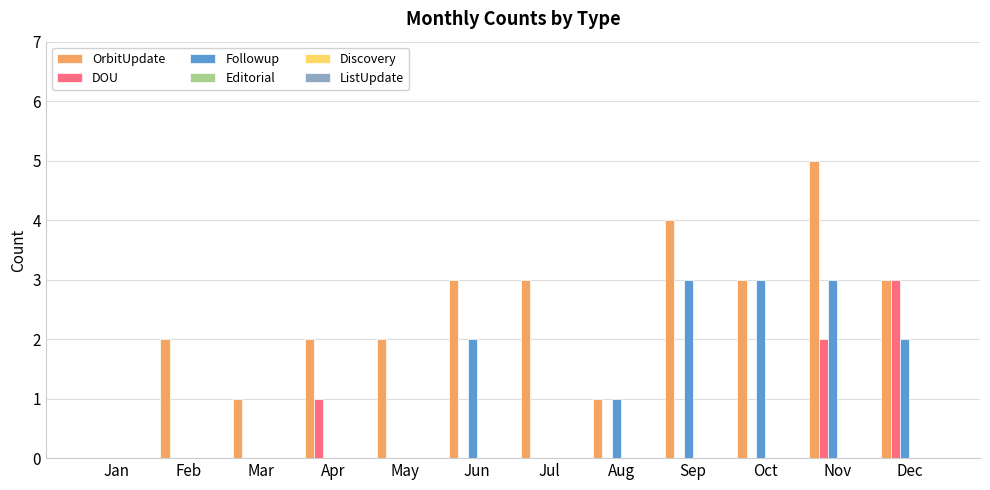

What is the sum of all Followup values?

14